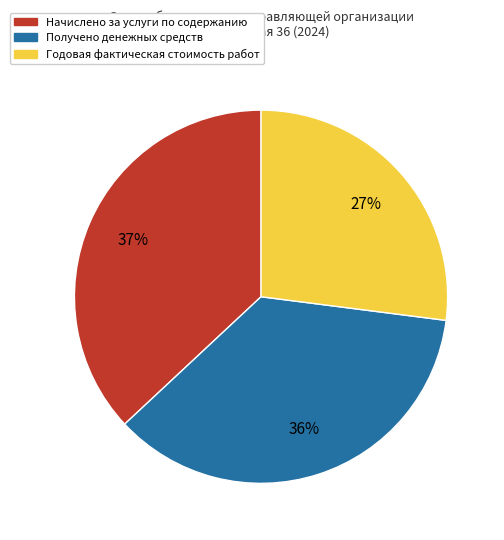

Rank the categories by value from lowest to highest.

Годовая фактическая стоимость работ, Получено денежных средств, Начислено за услуги по содержанию